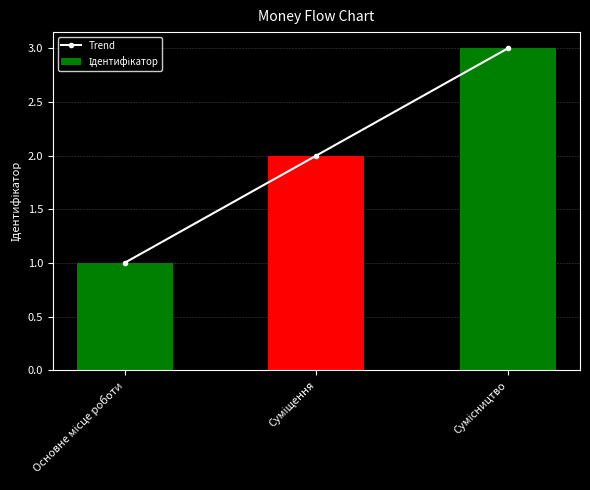

What is the value of the Trend bar at the 2nd from the left?

2